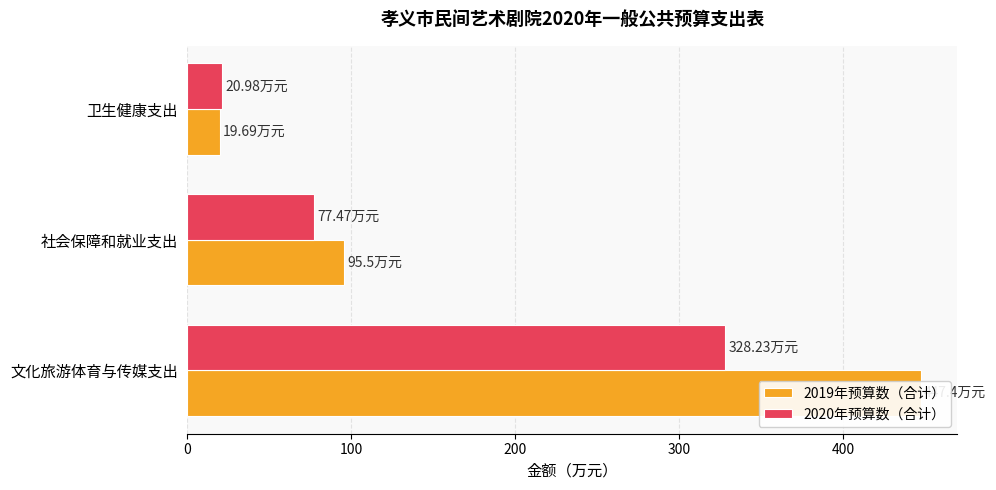

Are the bars horizontal?

Yes